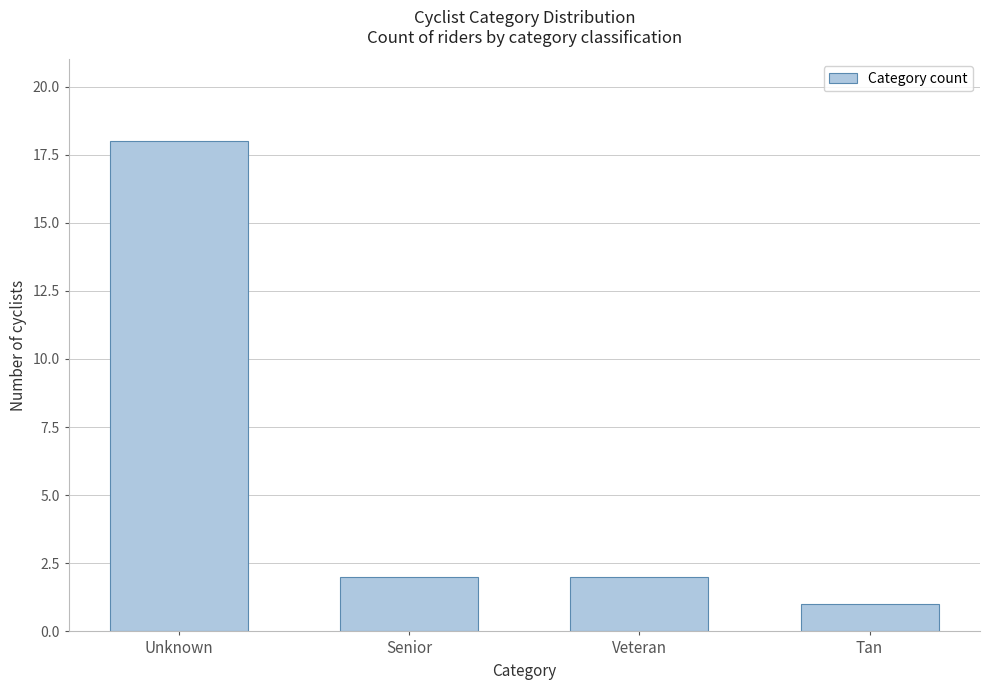

Reading left to right, extract all data points from this chart.

18	2	2	1